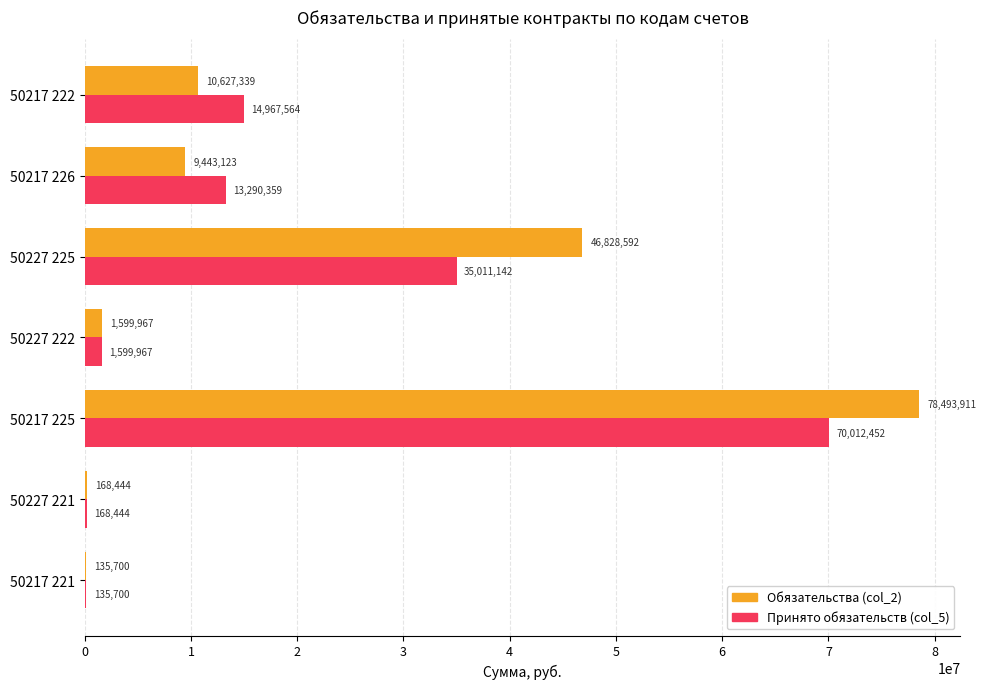

What is the approximate value of Принято обязательств (col_5) at 50217 225?

70012452.1